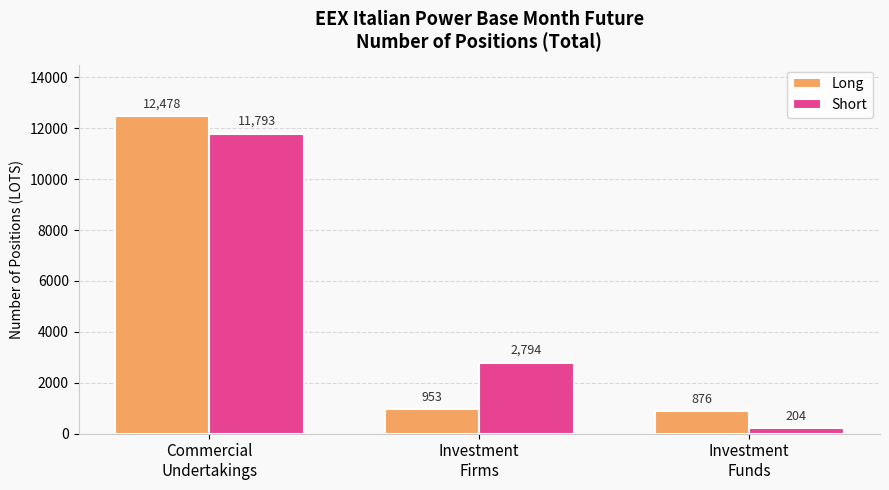

Which series has the largest total across all categories?

Short